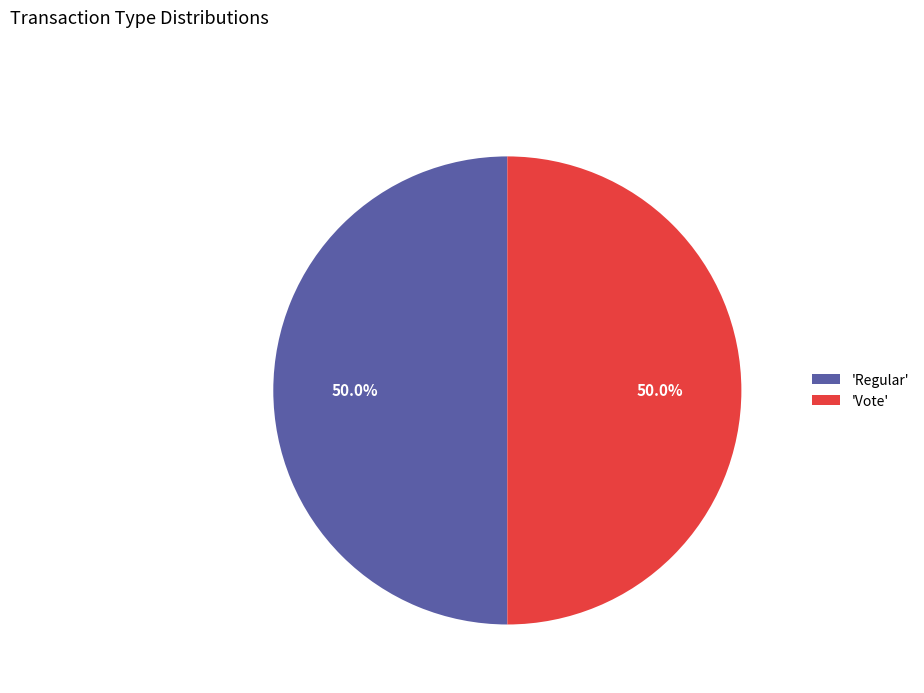

What percentage do 'Vote' and 'Regular' together represent?

100.0%